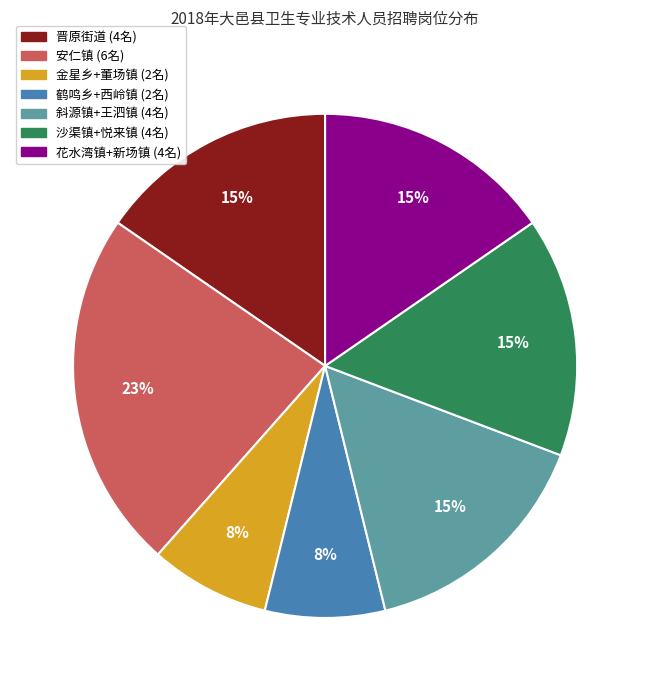

Is there a majority slice in this chart?

No